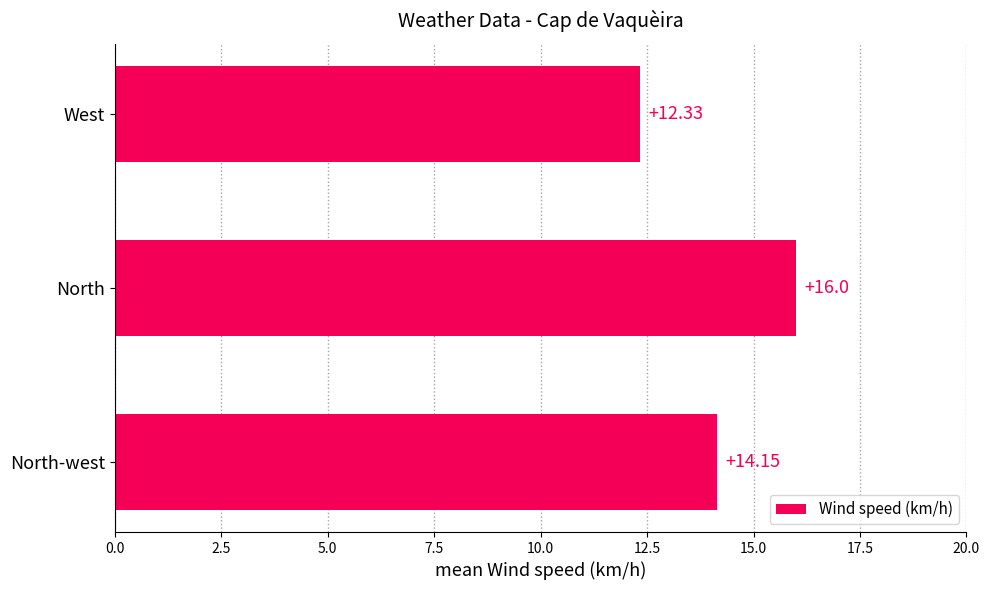

How many categories are shown in the chart?

3